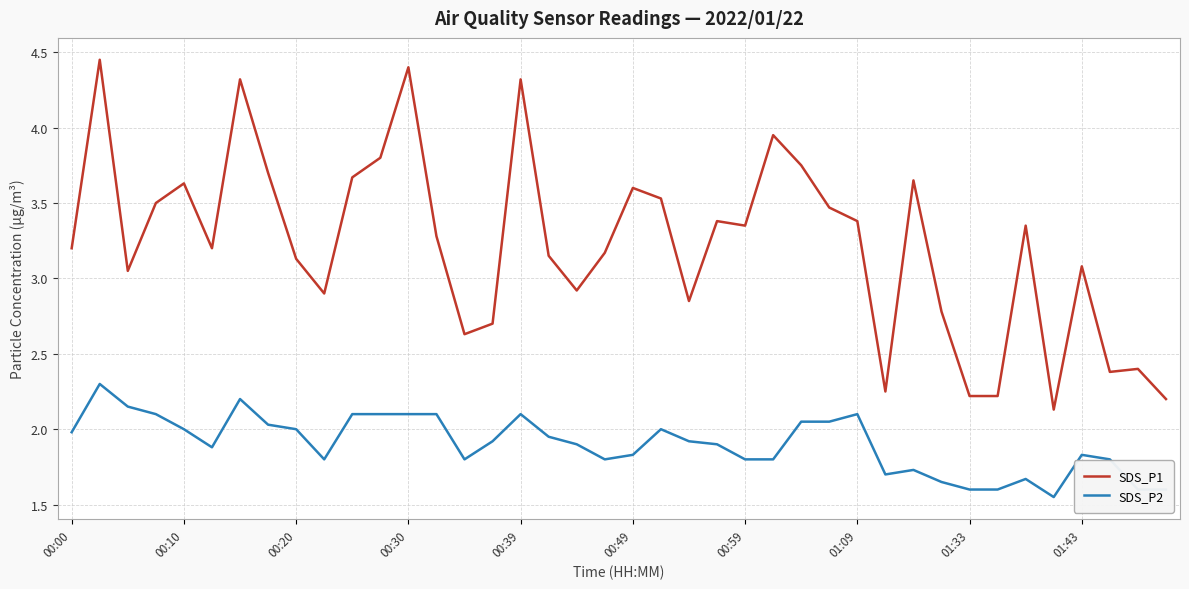

Count the number of data series in this chart.

2